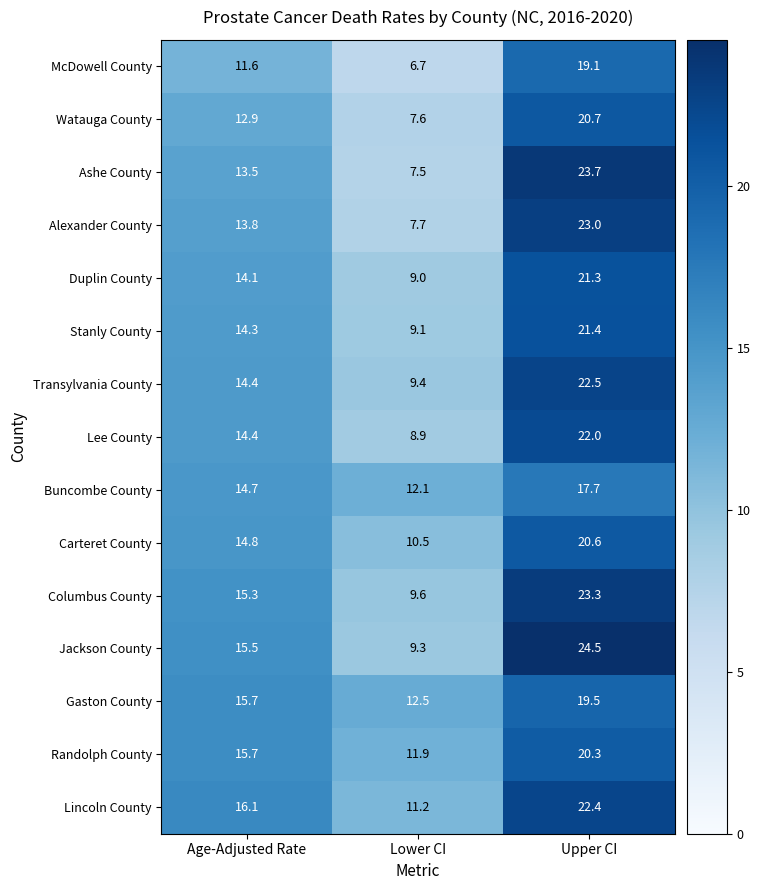

Which series has the largest total across all categories?

Lincoln County